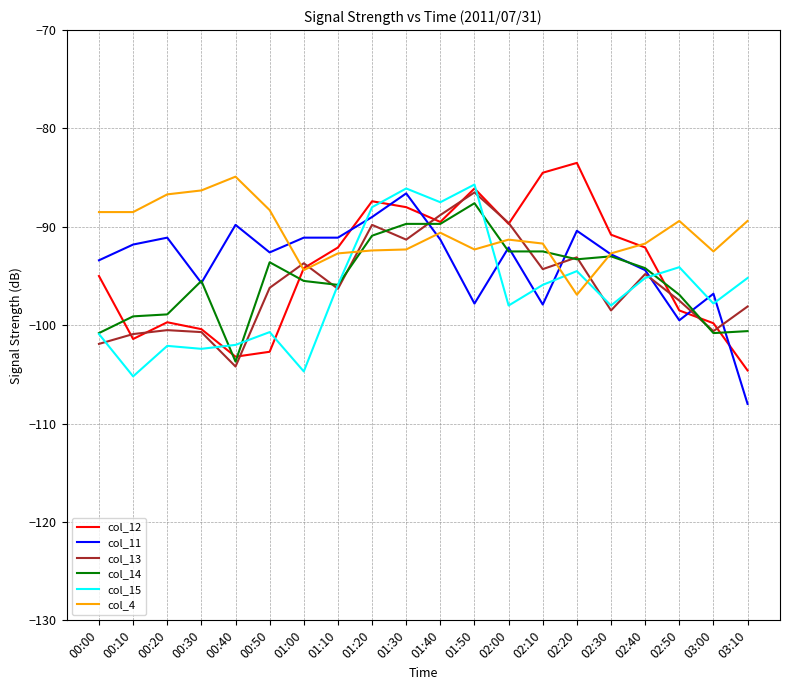

Read the col_11 value at 01:10.

-91.1